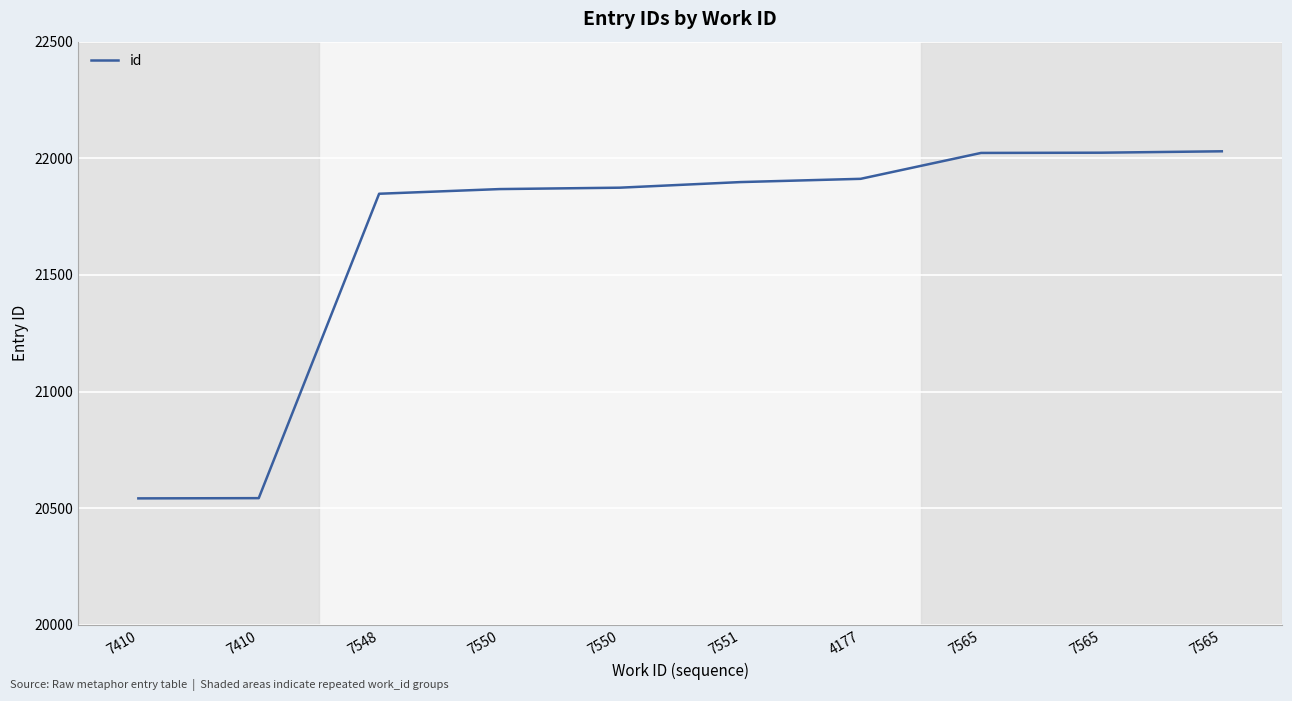

How many values are below 21898?

5